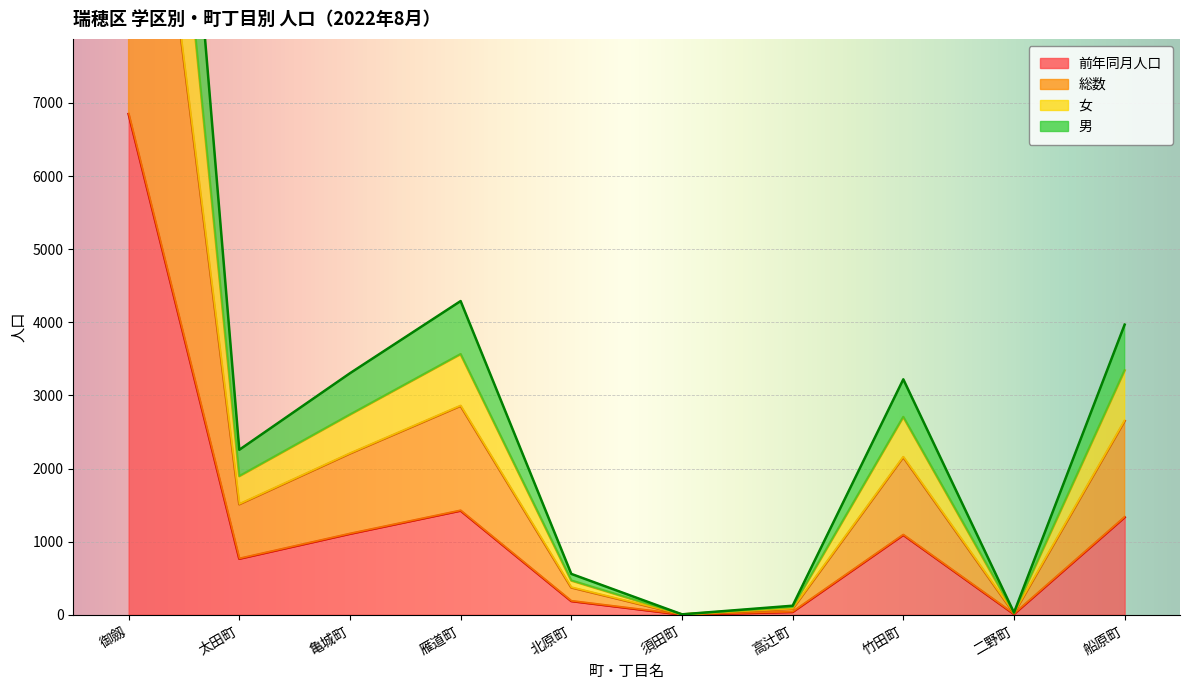

Where does the 前年同月人口 series first go above 1092?

御劔